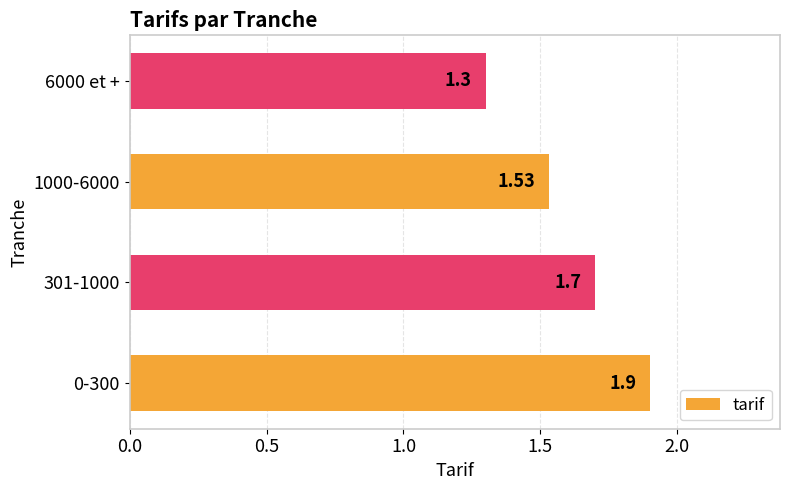

What is the sum of all values?

6.4